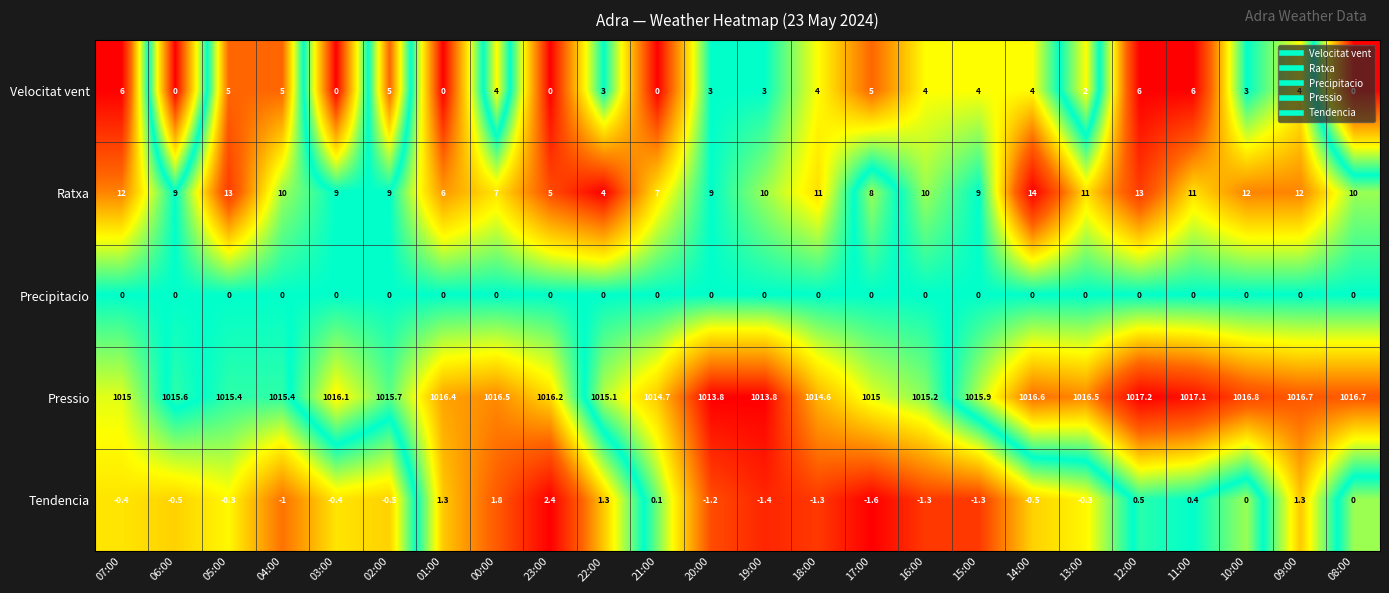

What is the average value of the Ratxa series?

9.6